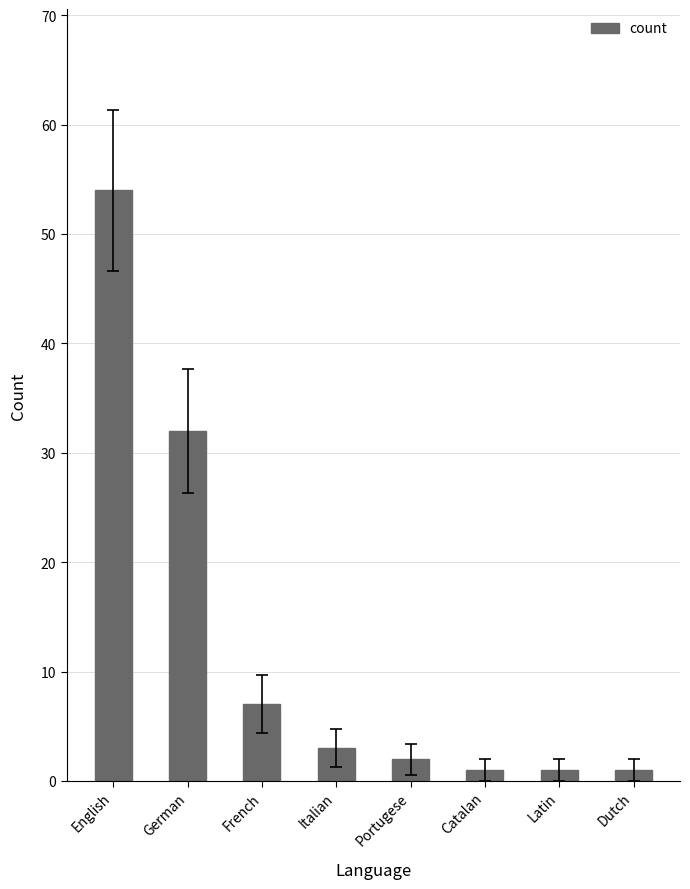

Reading left to right, transcribe all the data shown in this chart.

54	32	7	3	2	1	1	1